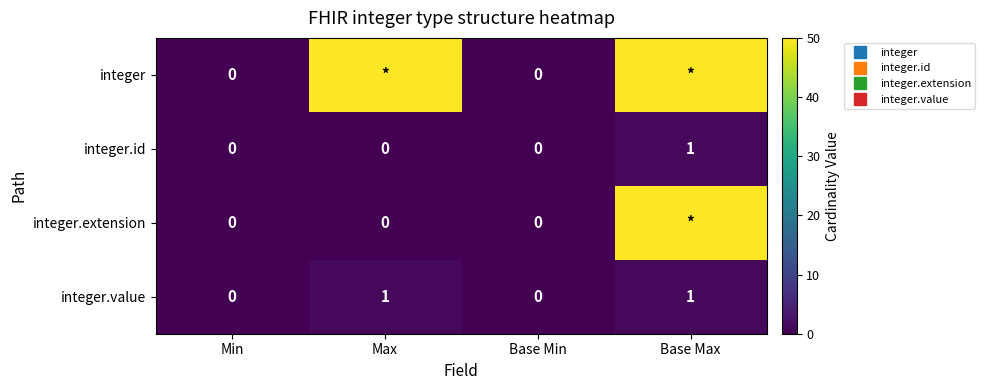

Count the number of data series in this chart.

4